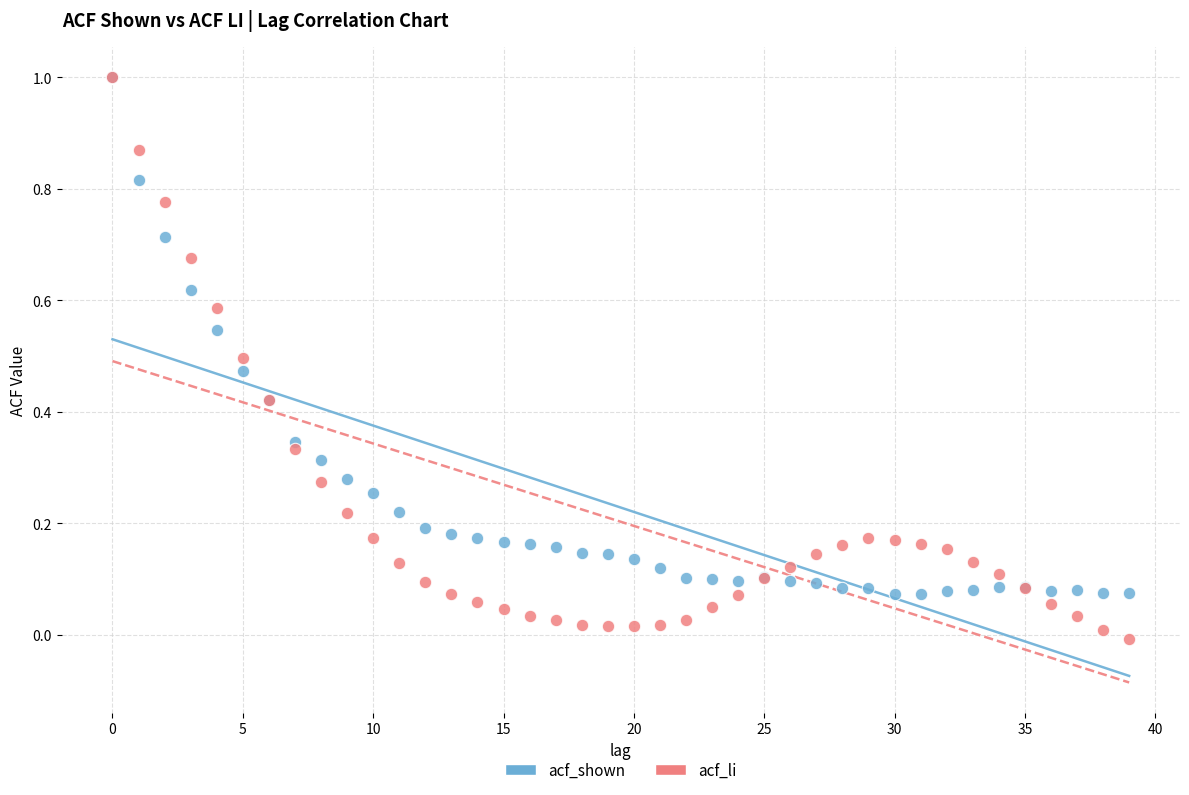

What are all the series names shown in the legend?

acf_shown, acf_li